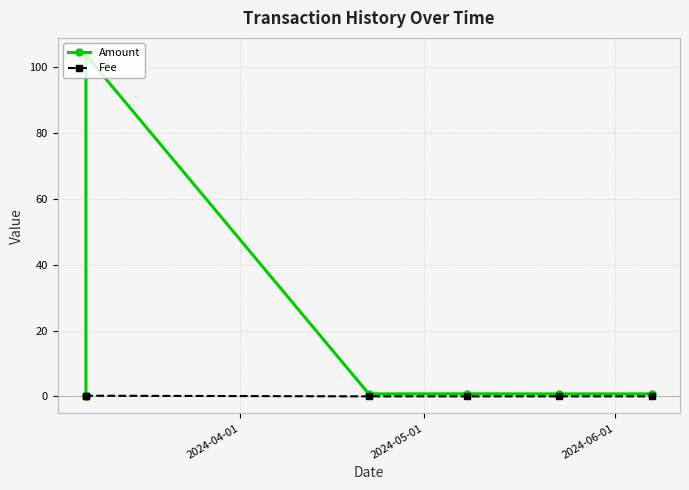

What is the value of the Amount point at the 3rd from the left?

0.8